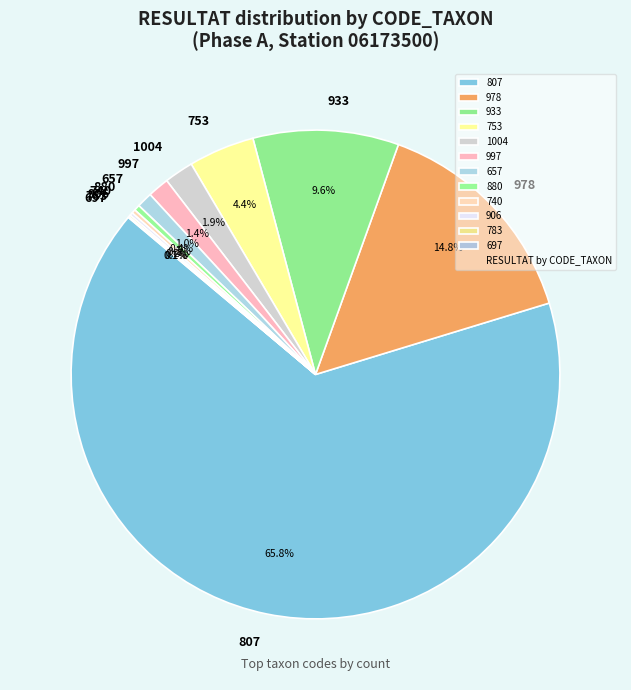

Which category has the biggest portion of the pie?

807